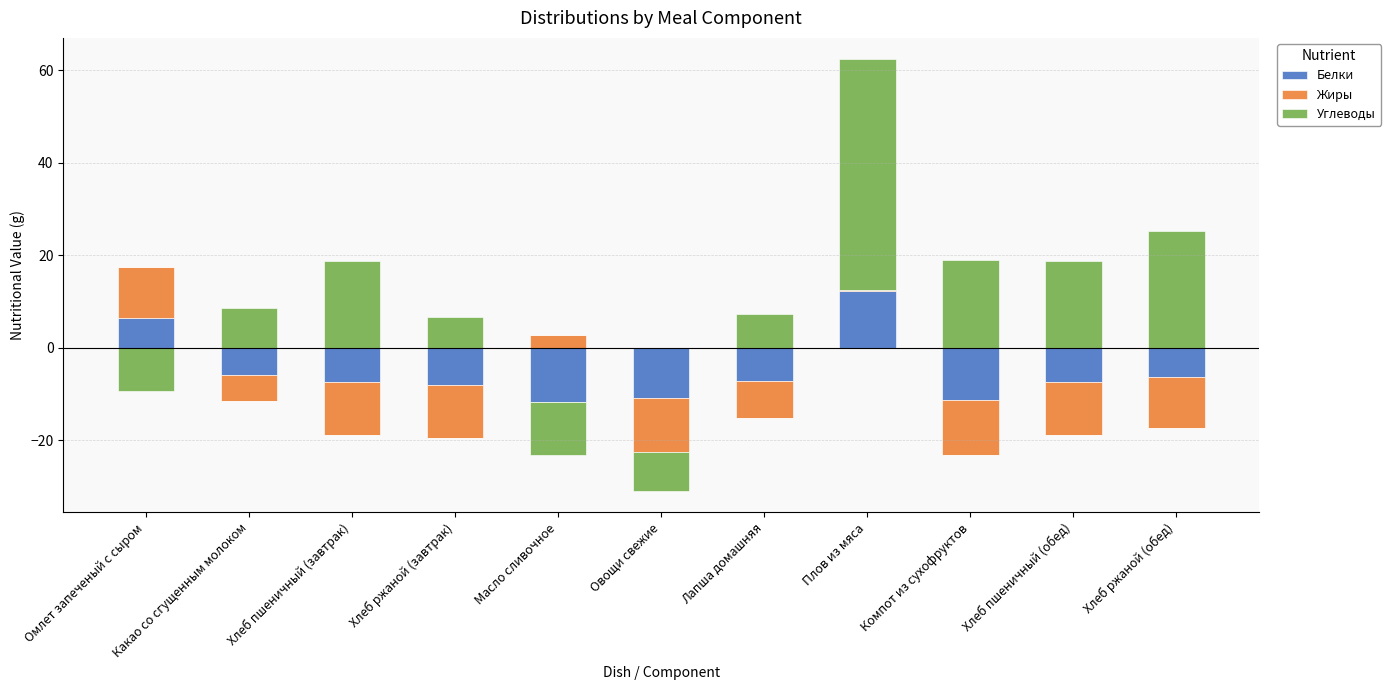

How many distinct data groups are displayed?

3